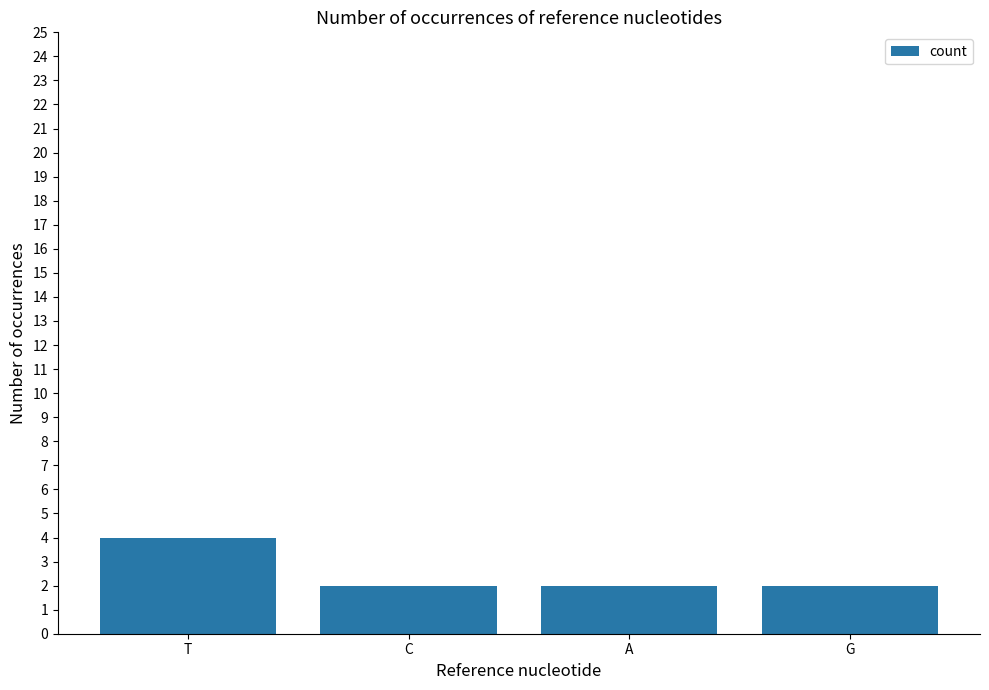

What is the difference between the maximum and minimum values?

2